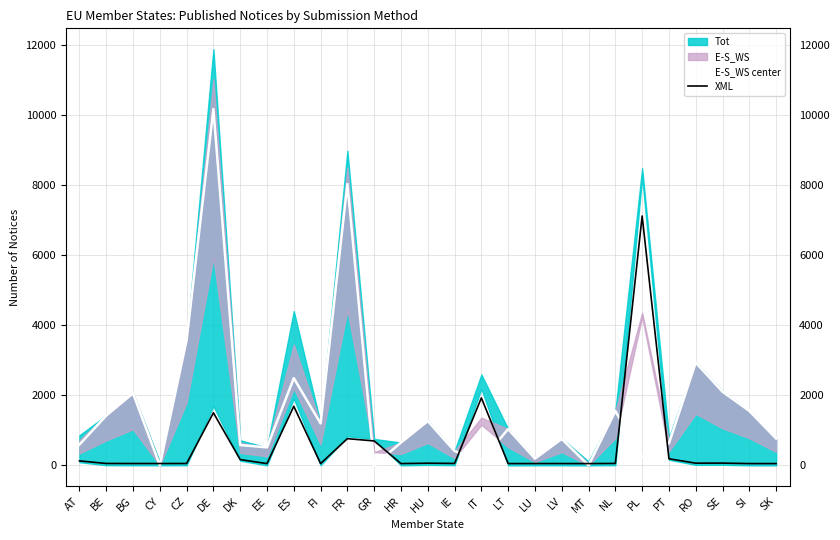

What is the value of the XML point at the 18th from the left?

51.4